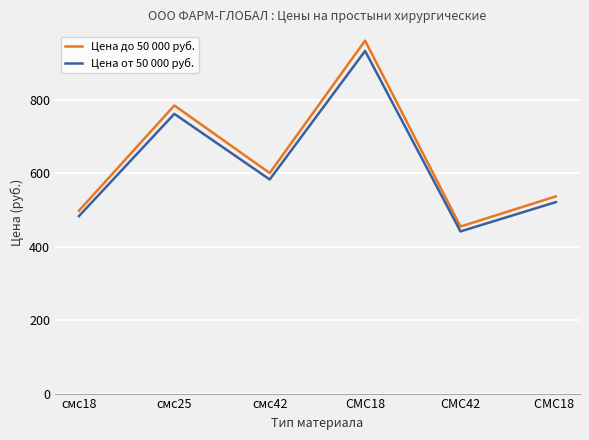

True or false: Цена до 50 000 руб. and Цена от 50 000 руб. cross at least once.

False